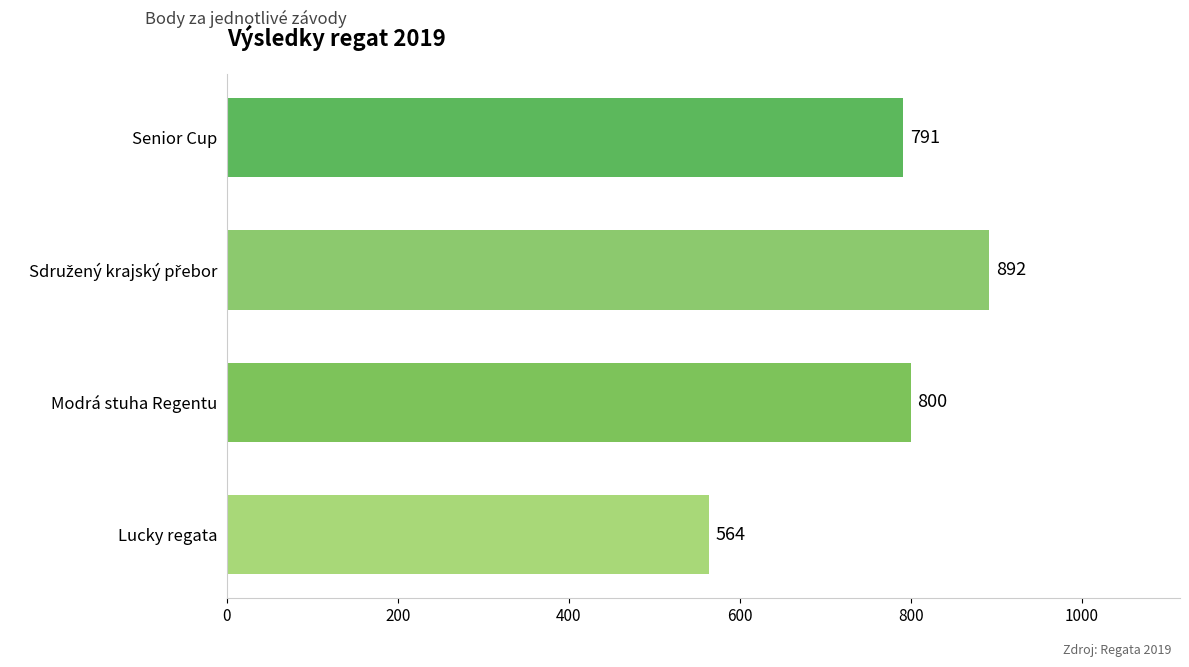

The value at Lucky regata is 133. True or false?

False